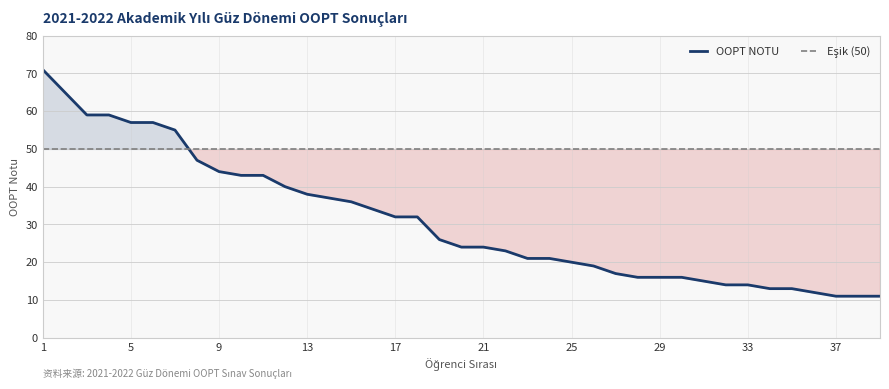

Does the chart display data point markers on the line(s)?

No